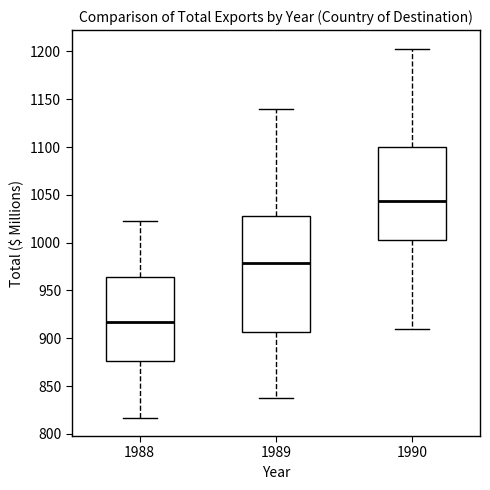

Reading left to right, read every box against the y-axis: the position of its median line, the range the box covers, and the ends of its whiskers. The values are not printed on the chart, so give them approximately, as read against the axis.

1988: median 915, box 875 to 965, whiskers 815 to 1025
1989: median 980, box 905 to 1030, whiskers 835 to 1140
1990: median 1045, box 1005 to 1100, whiskers 910 to 1205